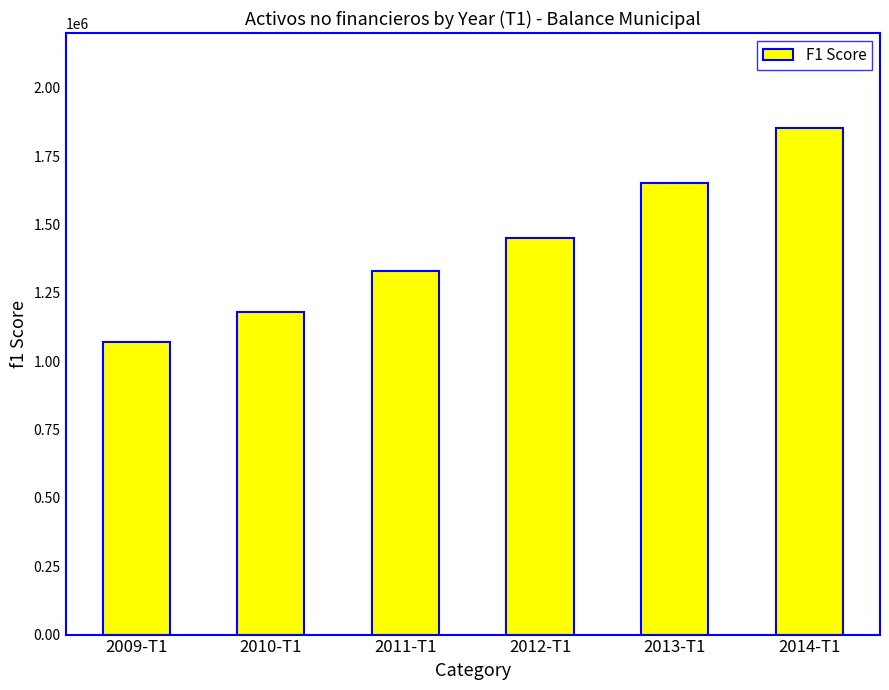

At which label does the data first exceed 1451132?

2012-T1